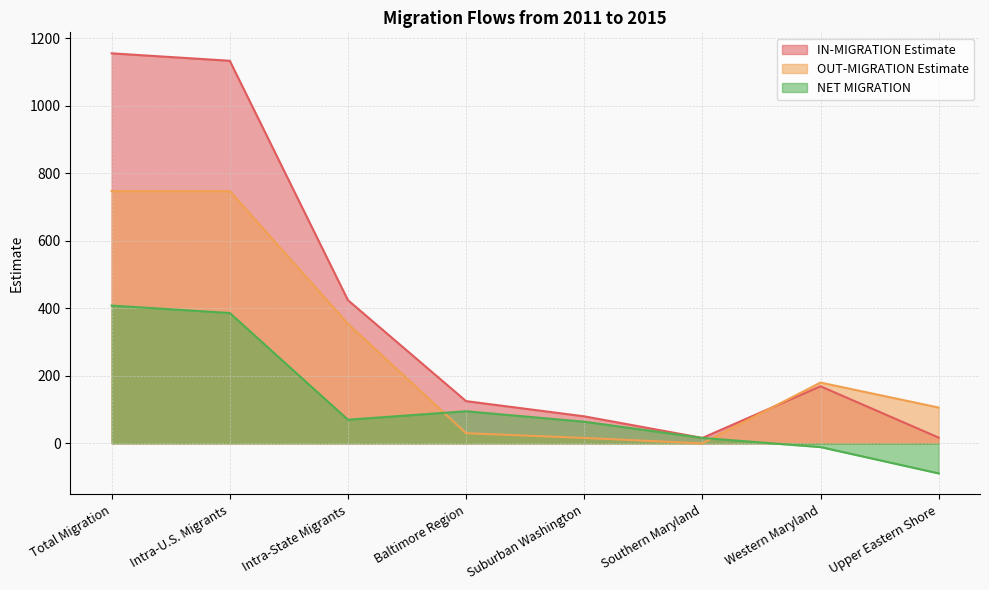

What is the sum of the OUT-MIGRATION Estimate values at Western Maryland and Total Migration?

927